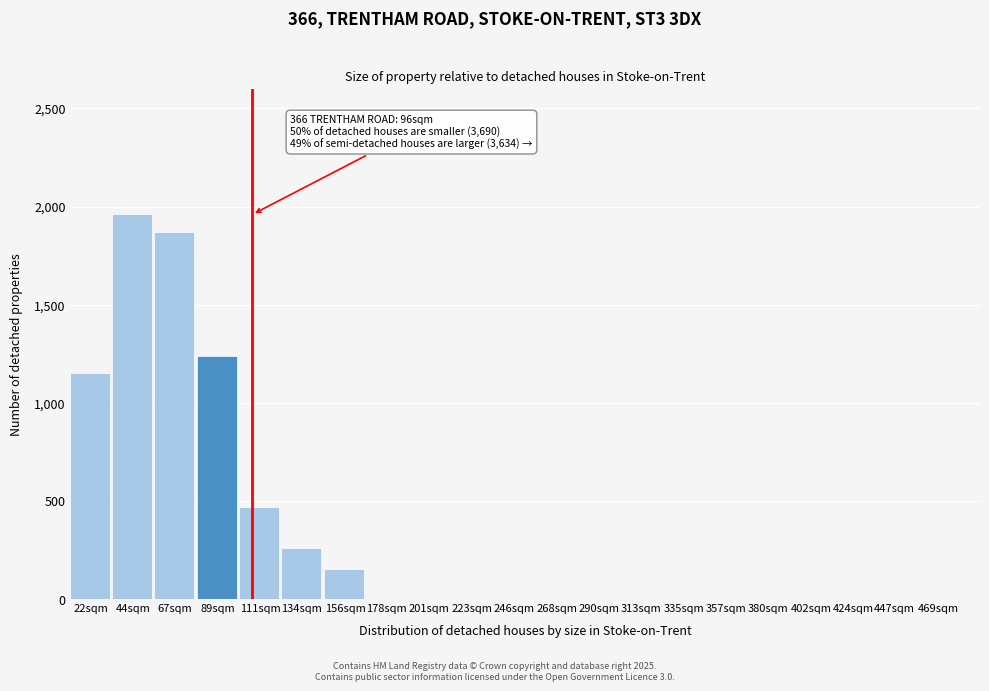

Reading left to right, what are all the values shown in this chart?

22sqm=1150	44sqm=1960	67sqm=1870	89sqm=1240	111sqm=470	134sqm=260	156sqm=155	178sqm=0	201sqm=0	223sqm=0	246sqm=0	268sqm=0	290sqm=0	313sqm=0	335sqm=0	357sqm=0	380sqm=0	402sqm=0	424sqm=0	447sqm=0	469sqm=0